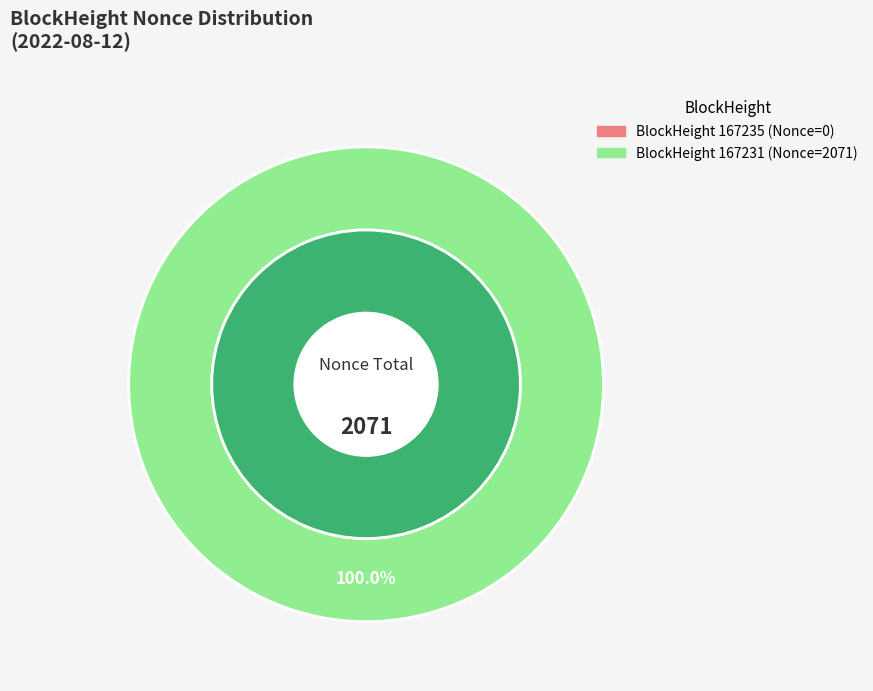

Rank the categories by value from lowest to highest.

167235, 167231